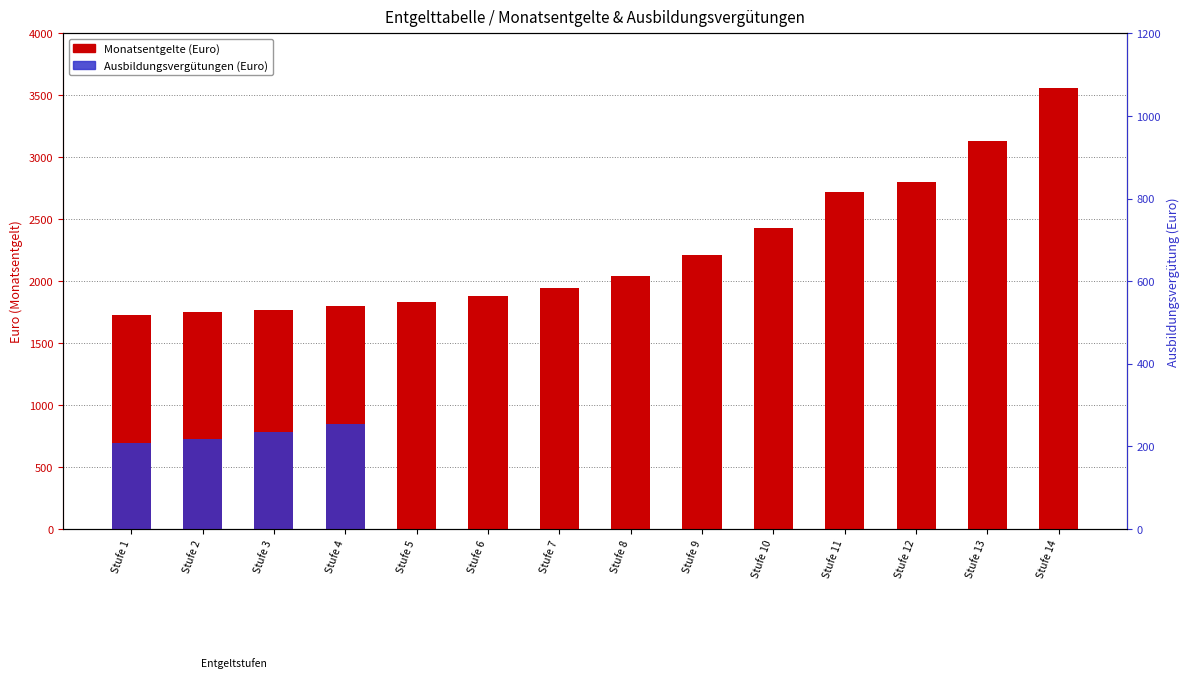

Which series has the largest total across all categories?

Monatsentgelte (Euro)